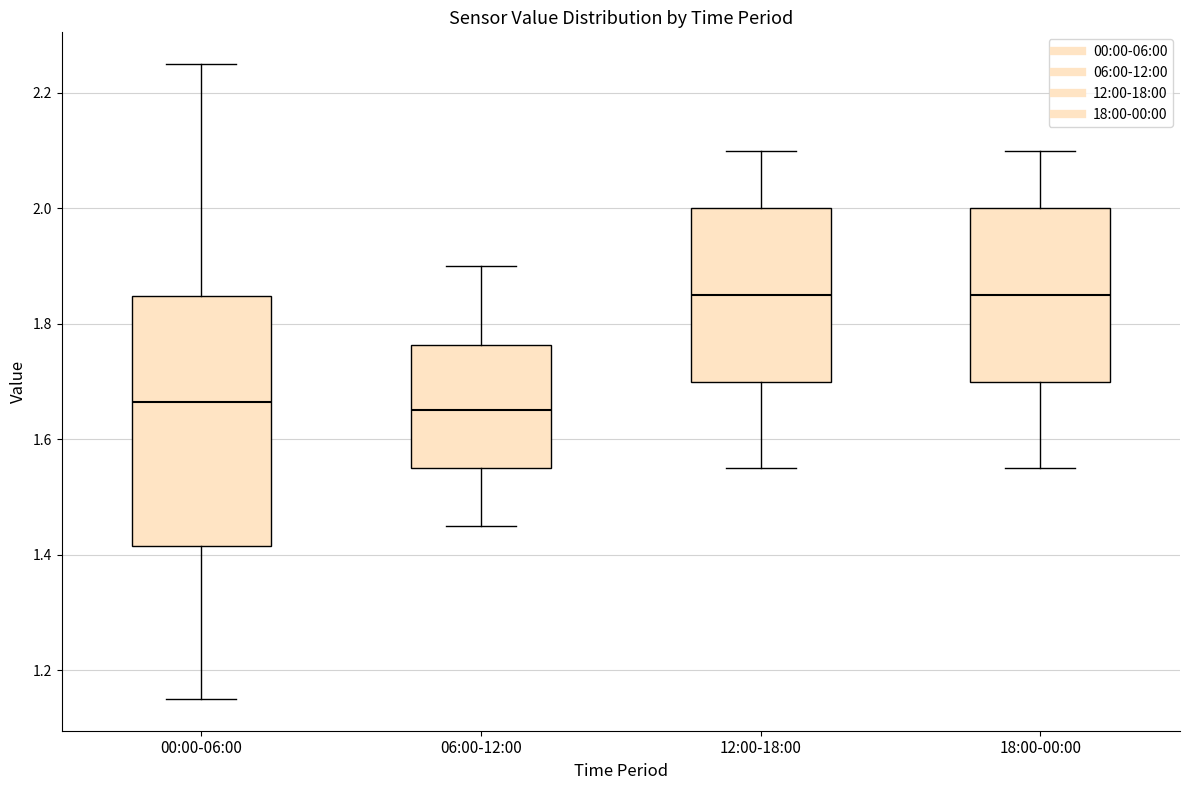

Where does the median line of the box for 00:00-06:00 sit on the y-axis? The values are not printed on the chart, so give them approximately, as read against the axis.

1.66